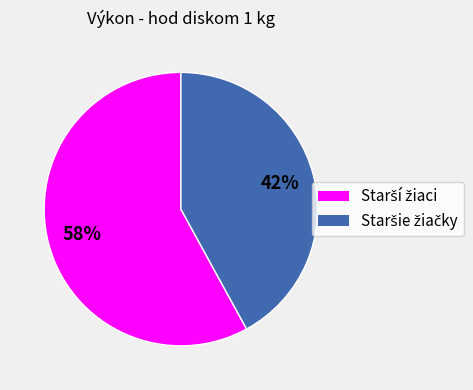

Does any single category account for the majority?

Yes